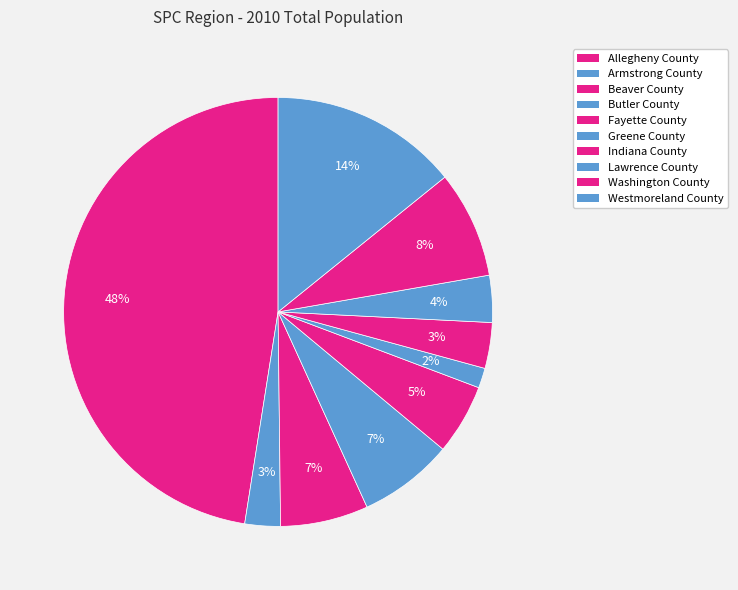

How many slices are in this pie chart?

10